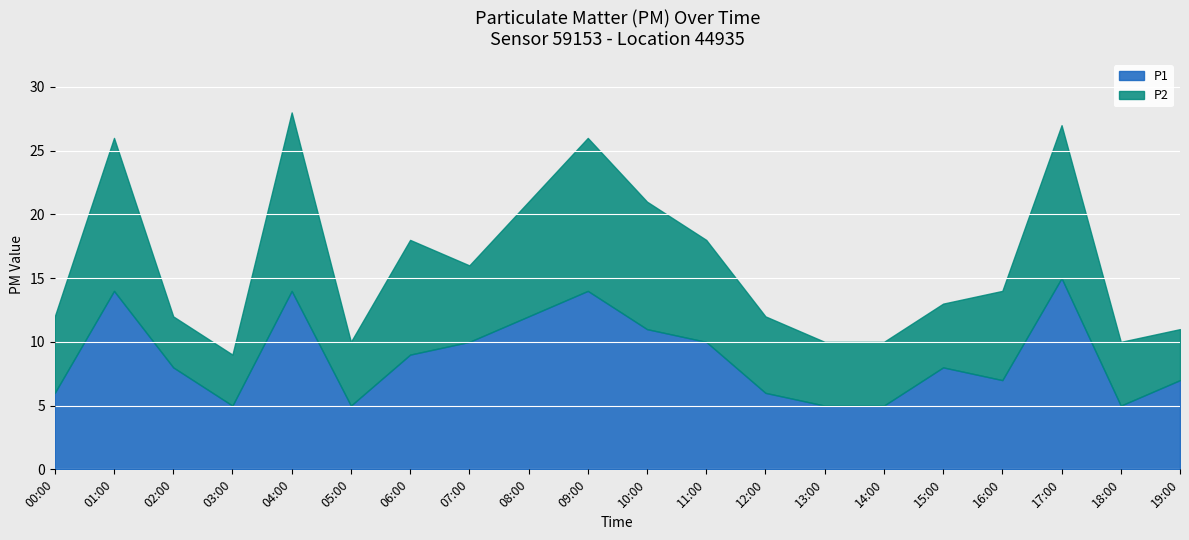

What is the smallest value displayed?

4